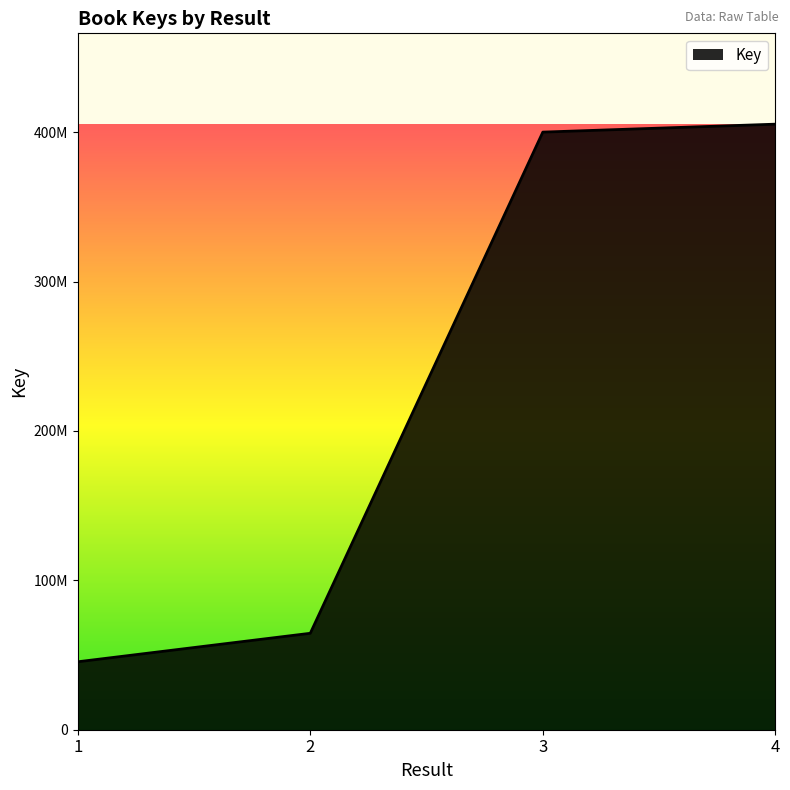

At which label does the data first exceed 400094893?

4